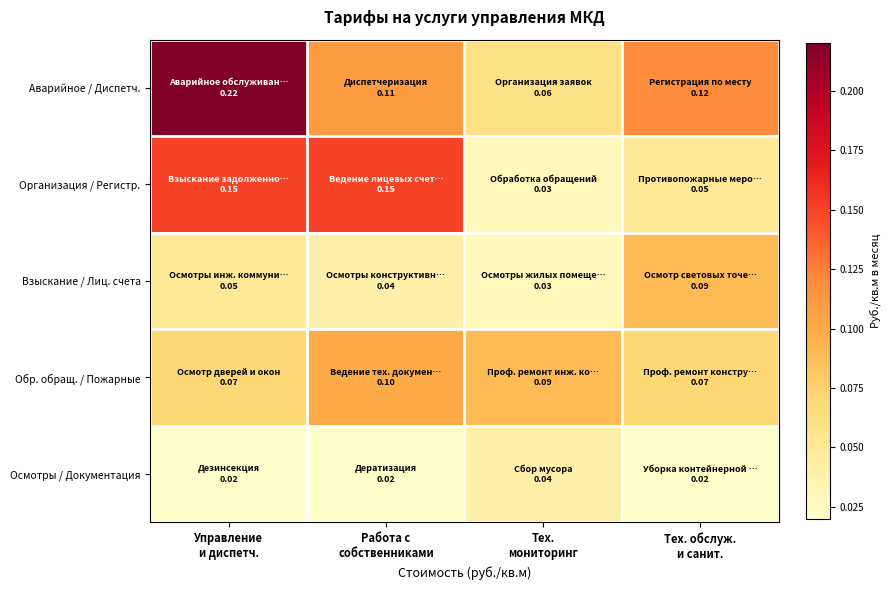

Reading right to left, what are all the values shown in this chart?

Аварийное / Диспетч.: Тех. обслуж.
и санит.=0.1	Тех.
мониторинг=0.1	Работа с
собственниками=0.1	Управление
и диспетч.=0.2
Организация / Регистр.: Тех. обслуж.
и санит.=0.1	Тех.
мониторинг=0.0	Работа с
собственниками=0.1	Управление
и диспетч.=0.1
Взыскание / Лиц. счета: Тех. обслуж.
и санит.=0.1	Тех.
мониторинг=0.0	Работа с
собственниками=0.0	Управление
и диспетч.=0.1
Обр. обращ. / Пожарные: Тех. обслуж.
и санит.=0.1	Тех.
мониторинг=0.1	Работа с
собственниками=0.1	Управление
и диспетч.=0.1
Осмотры / Документация: Тех. обслуж.
и санит.=0.0	Тех.
мониторинг=0.0	Работа с
собственниками=0.0	Управление
и диспетч.=0.0